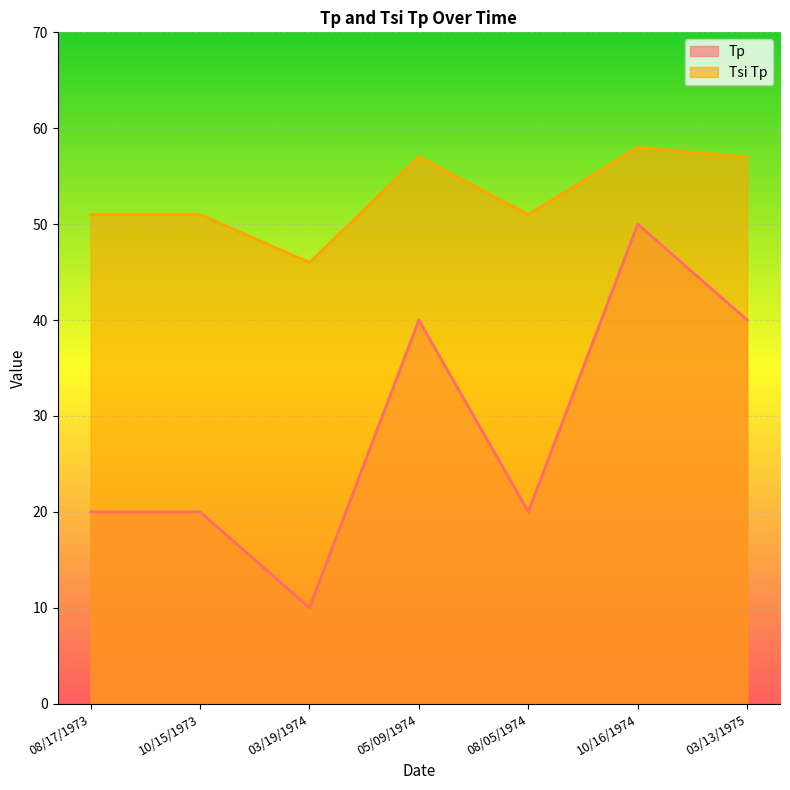

Is it true that Tsi Tp equals 27 at 10/15/1973?

False